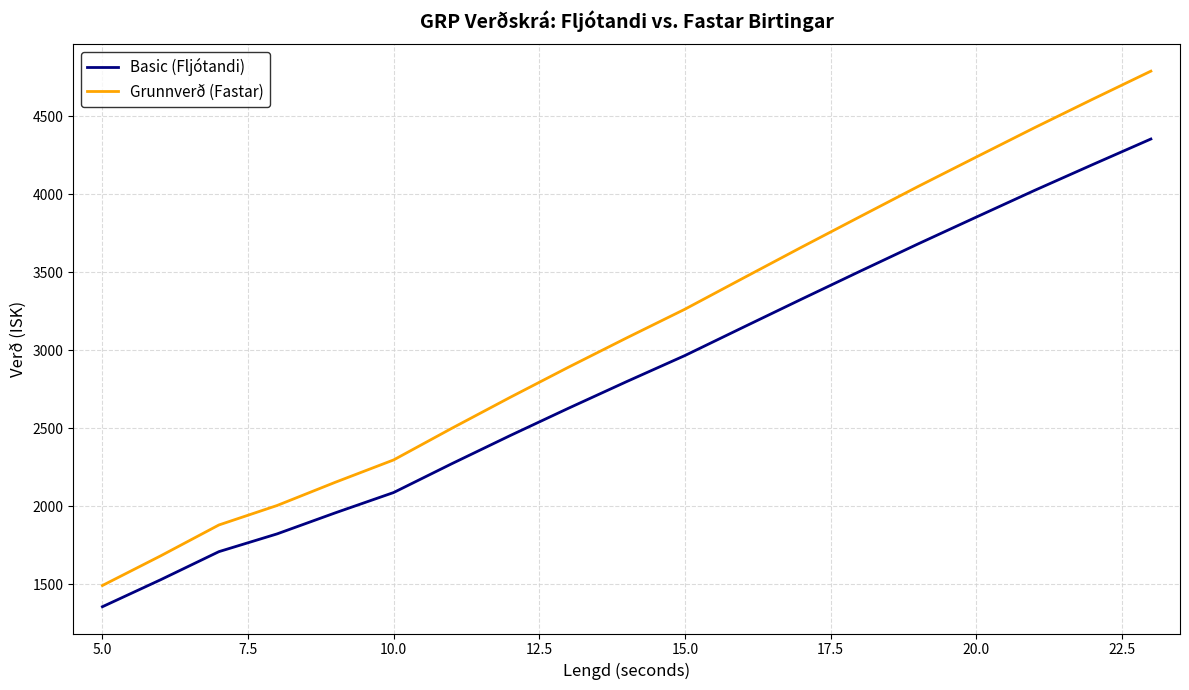

Which series has the widest spread of values?

Grunnverð (Fastar)